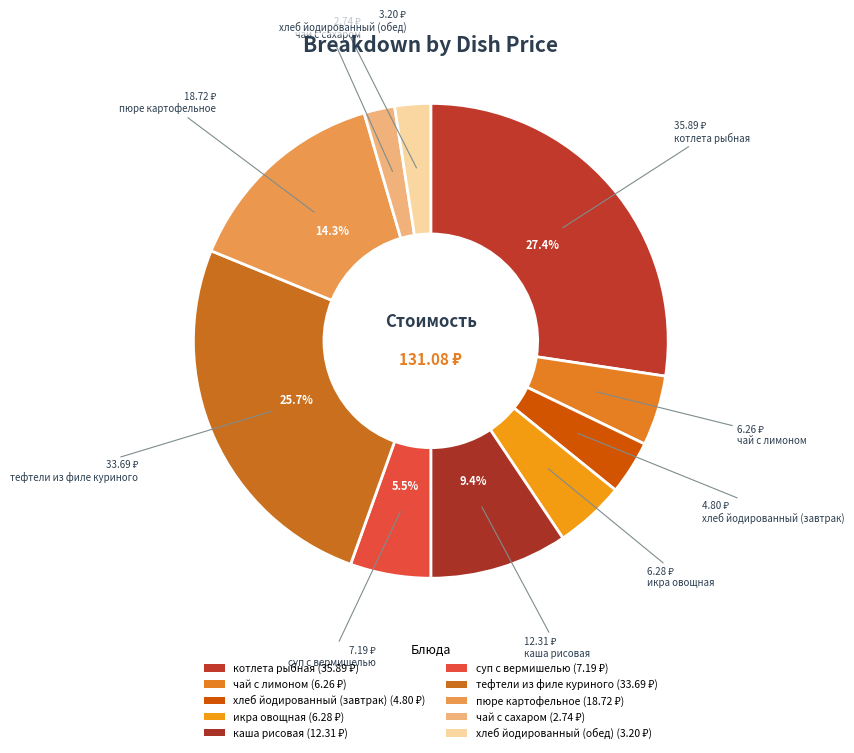

Is there any slice that represents more than half of the pie?

No